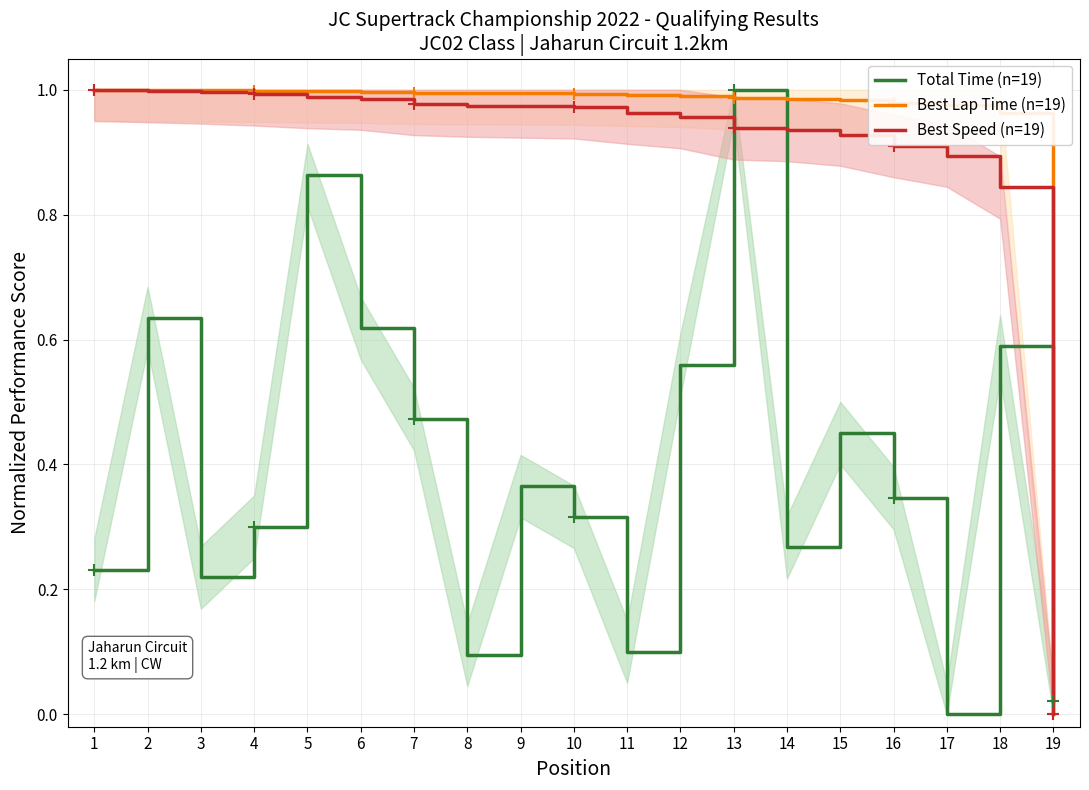

Which category has the lowest value in the Best Speed (n=19) series?

19